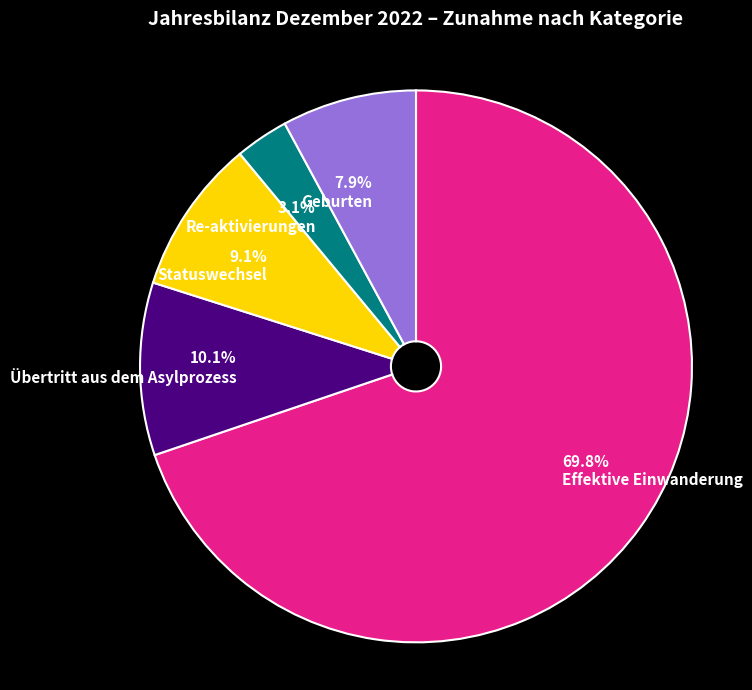

Between Re-aktivierungen and Geburten, which is larger?

Geburten